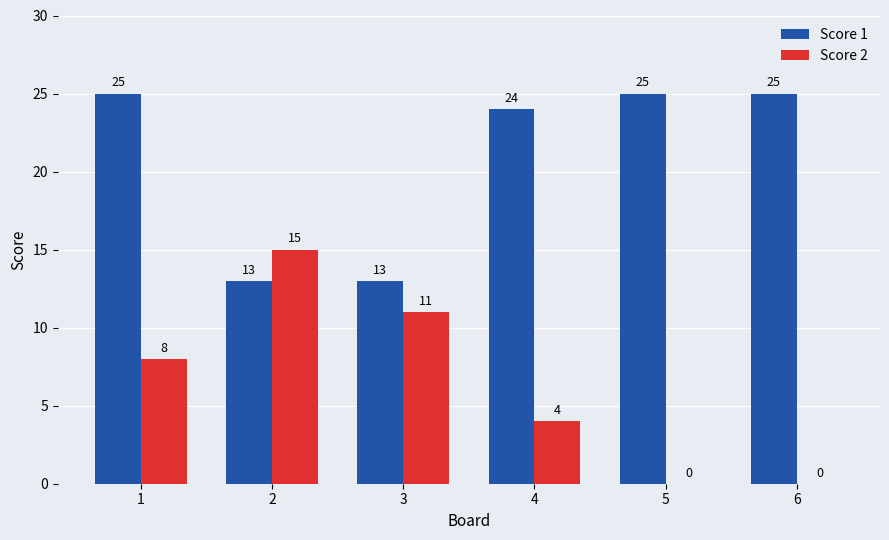

Which series has the largest total across all categories?

Score 1